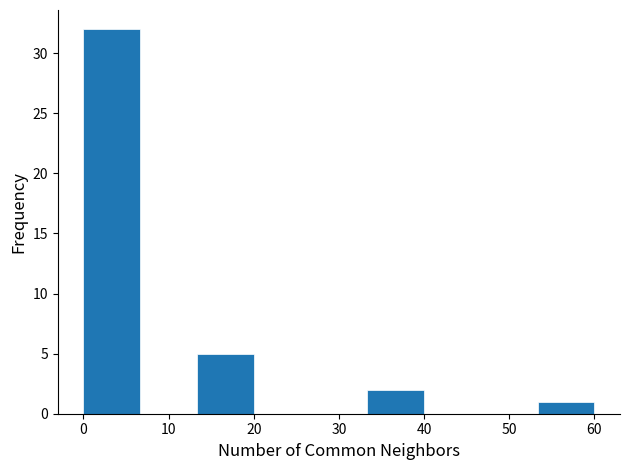

What is the height of the bar covering 0 to 7 on the x-axis? Neither the bar edges nor the heights are printed on the chart, so give them approximately, as read against the axes.

32